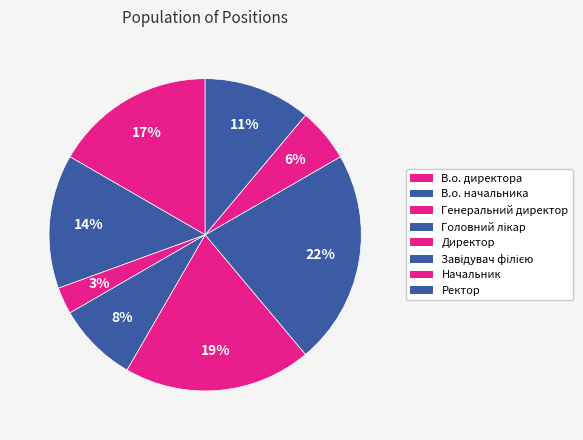

How many segments does this pie chart have?

8